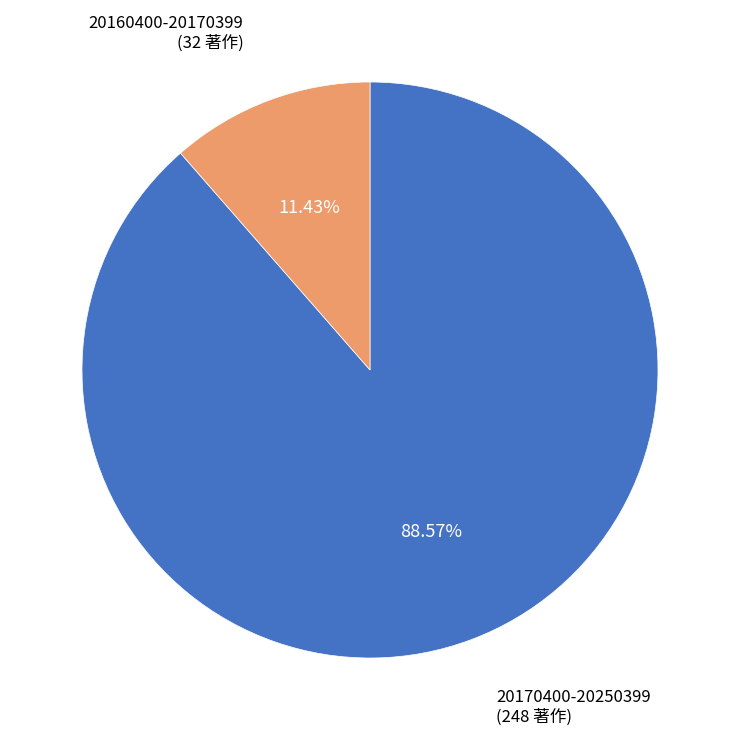

Is there any slice that represents more than half of the pie?

Yes